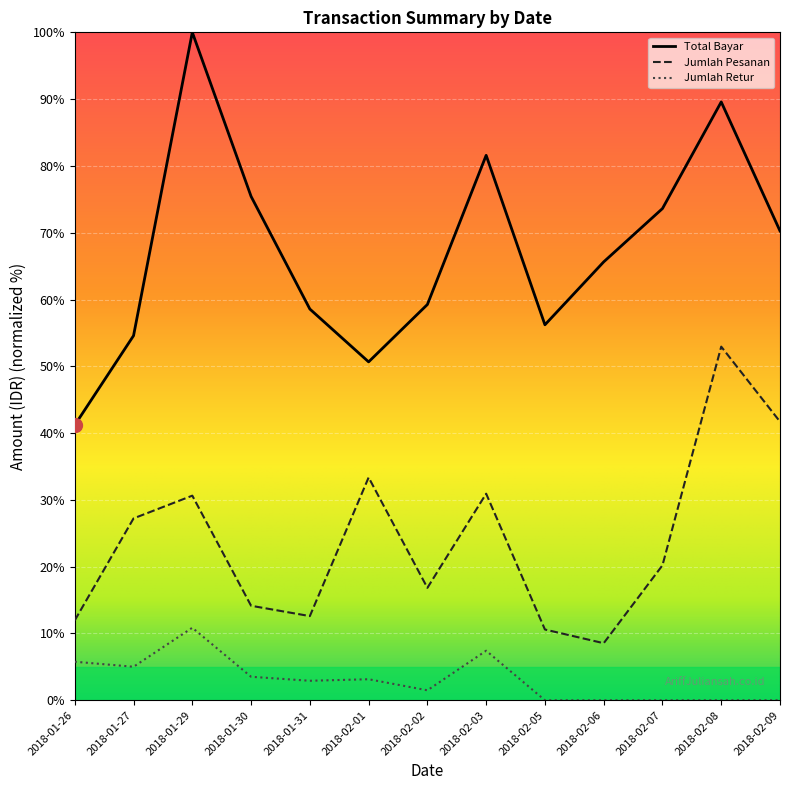

At which label does Total Bayar first exceed 65?

2018-01-29